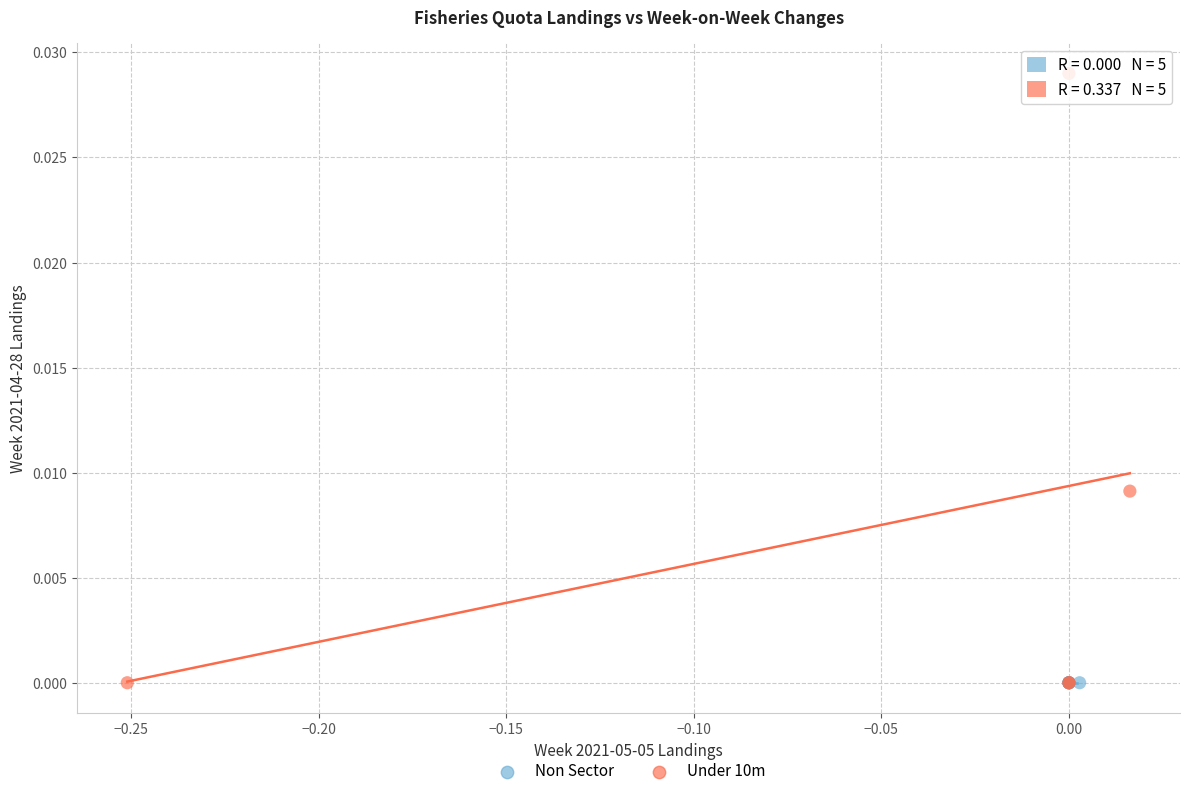

Which series reaches the maximum Y coordinate?

Under 10m